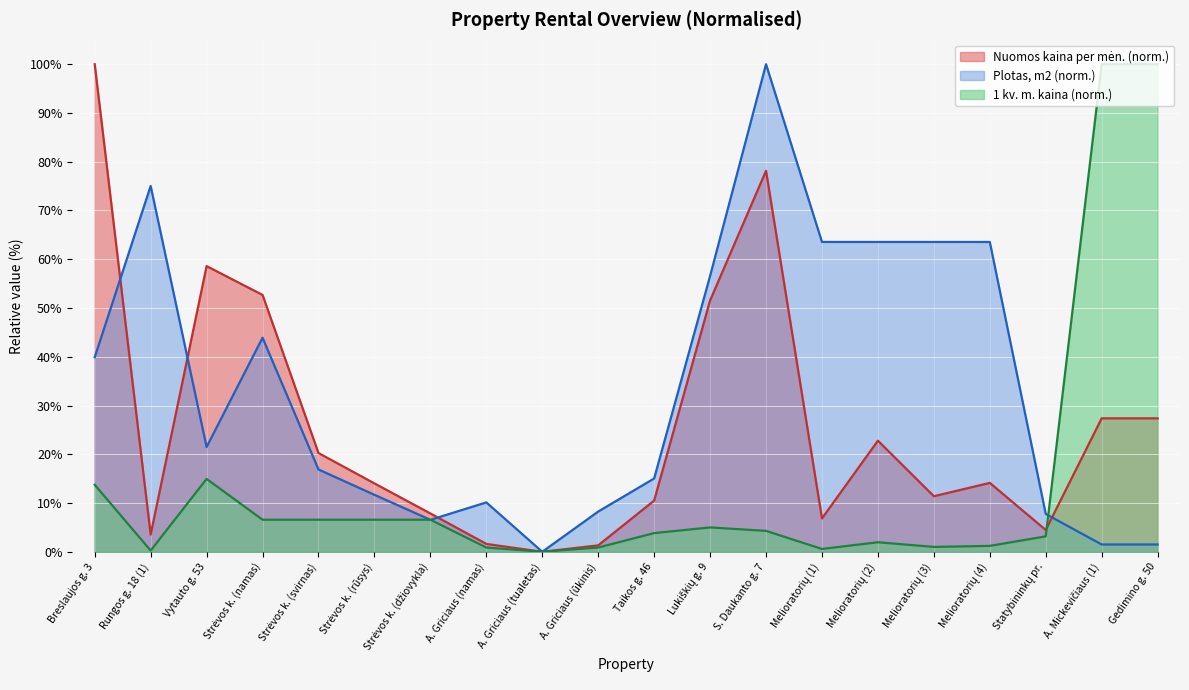

Rank the series at Strėvos k. (svirnas) from lowest to highest value.

1 kv. m. kaina, Plotas, m2, Nuomos kaina per men.